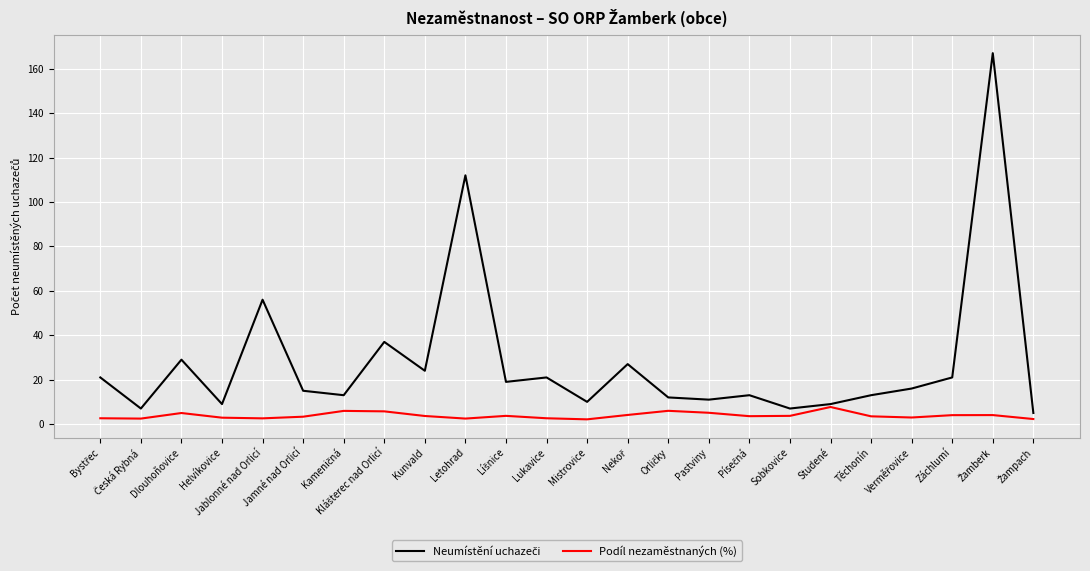

What is the maximum value shown in the chart?

167.0